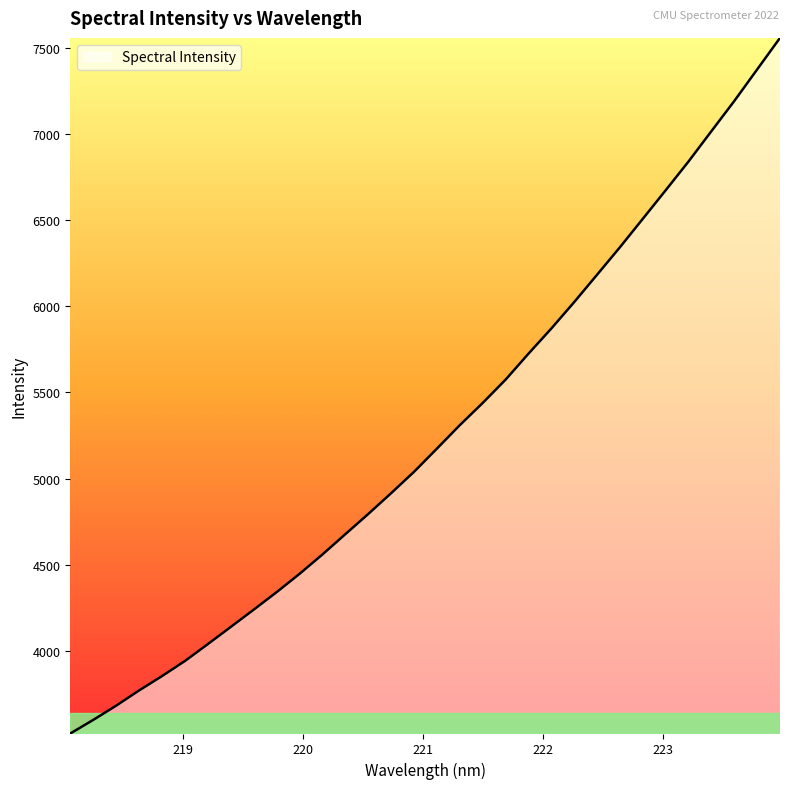

What is the sum of all values?

168341.5